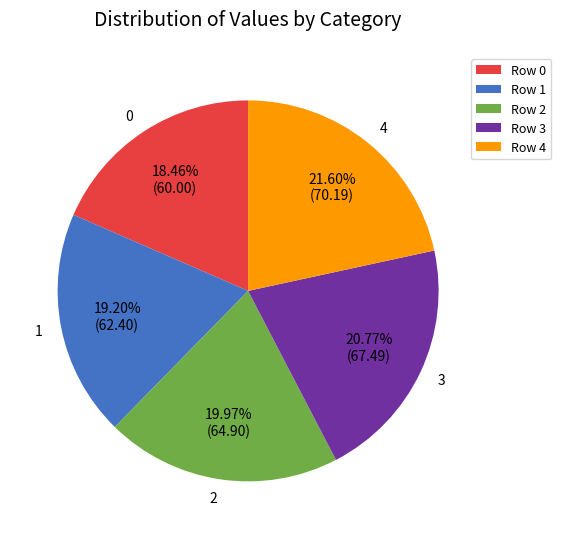

What percentage do 1 and 4 together represent?

40.8%